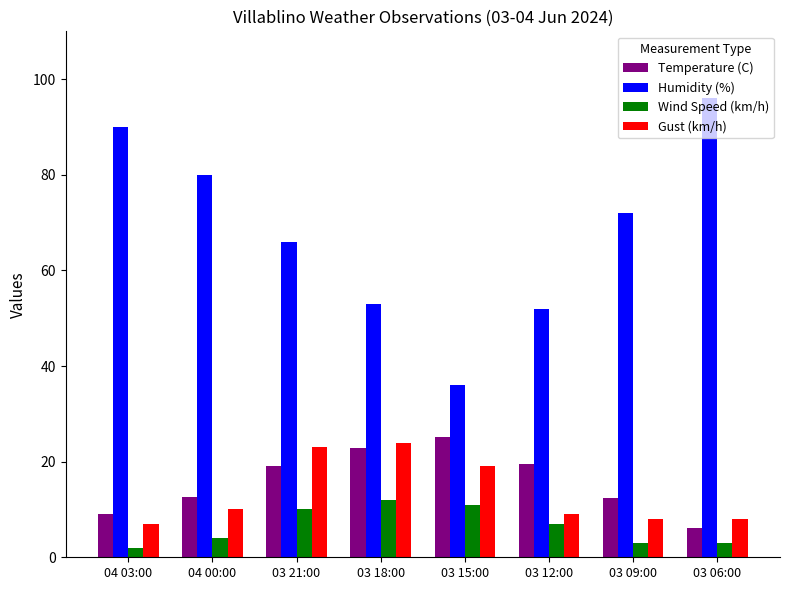

What is the smallest value displayed?

2.0